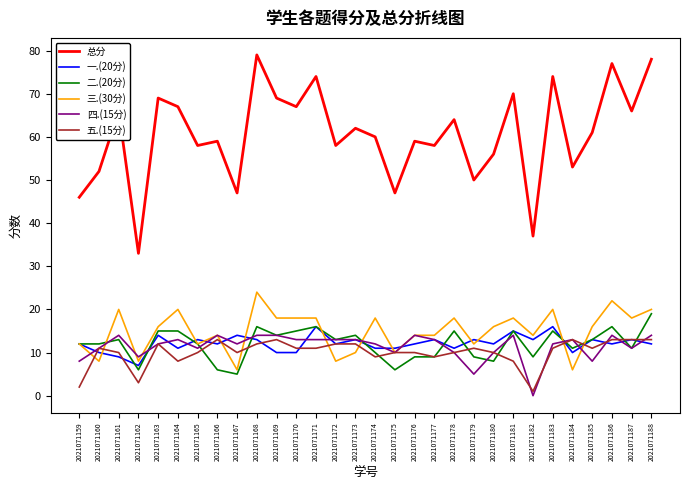

Does the chart have visible grid lines?

No